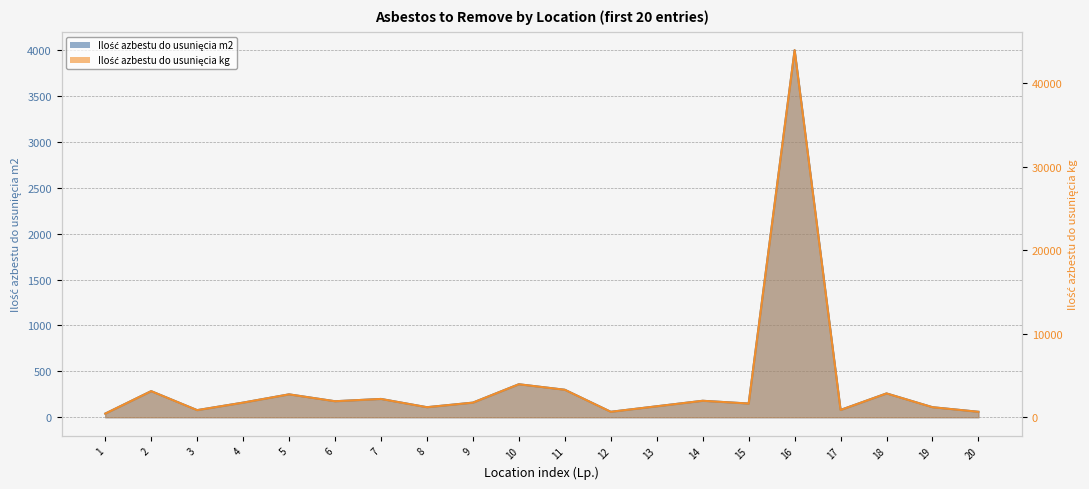

Rank the series by their average value, from highest to lowest.

Ilość azbestu do usunięcia kg, Ilość azbestu do usunięcia m2